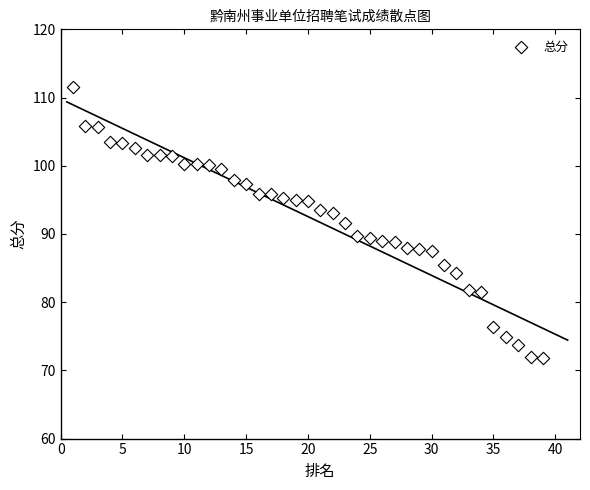

What is the range of X values (max minus min)?

38.0